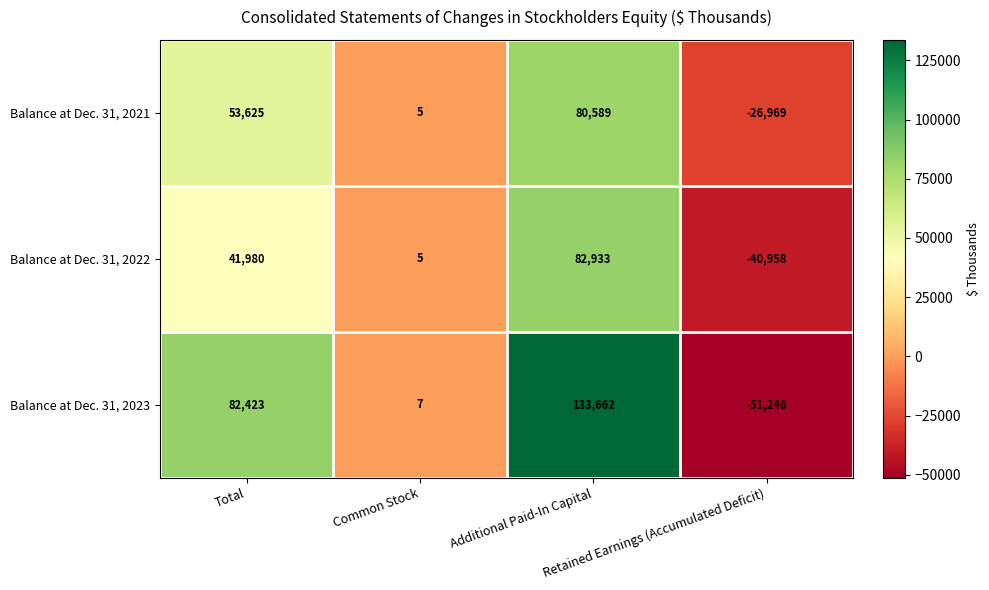

What is the smallest value displayed?

-51246